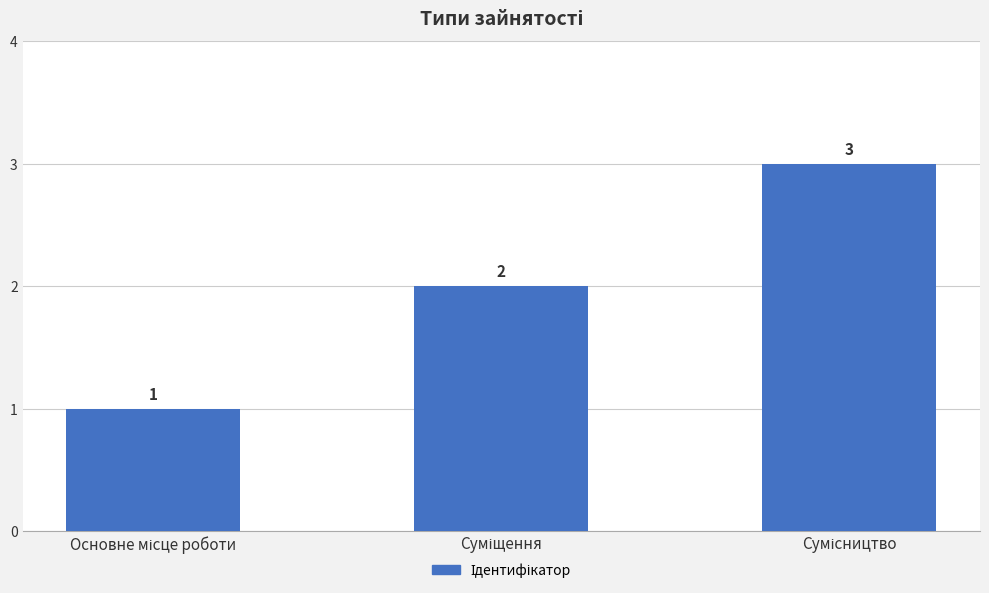

What is the maximum value shown in the chart?

3